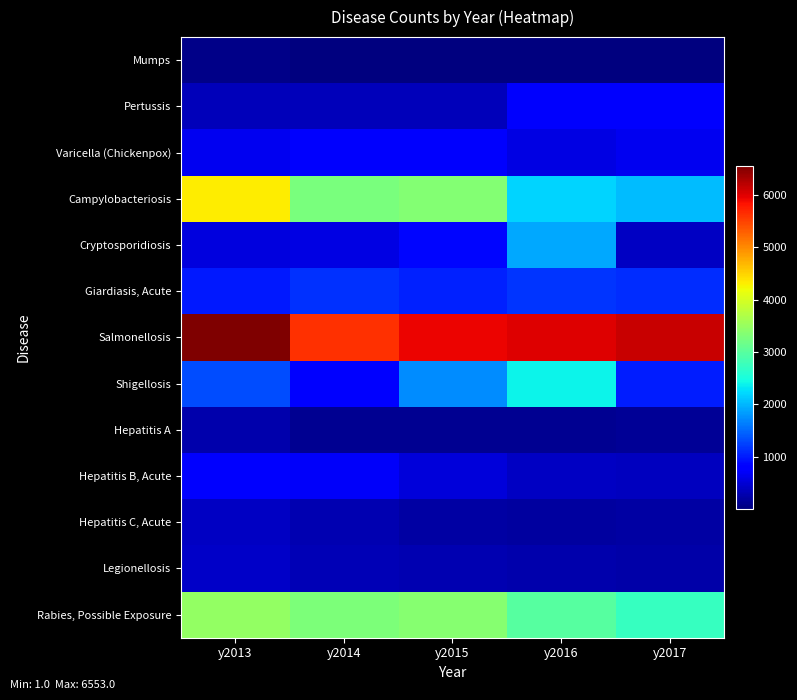

What is the spread (max minus min) of values at y2013?

6479